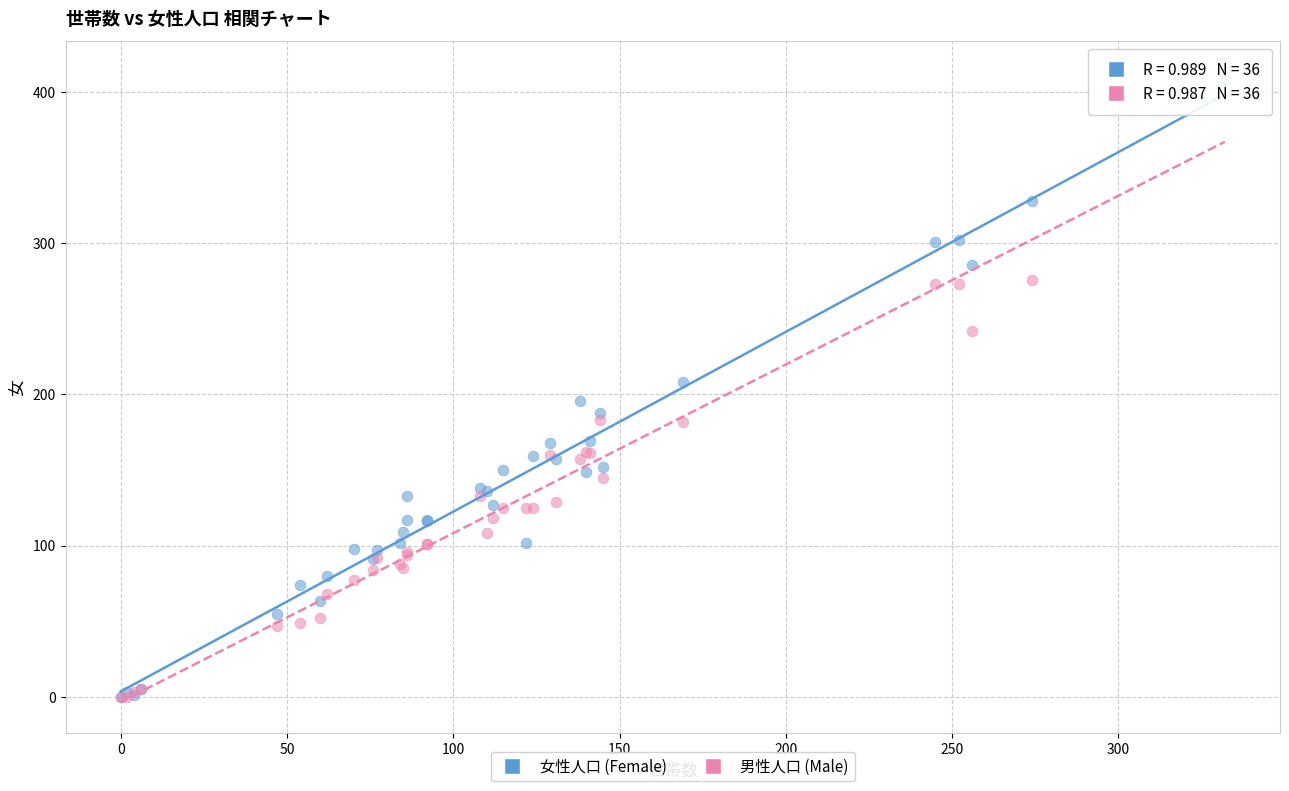

Which series has the widest spread of Y values?

男性人口 (Male)